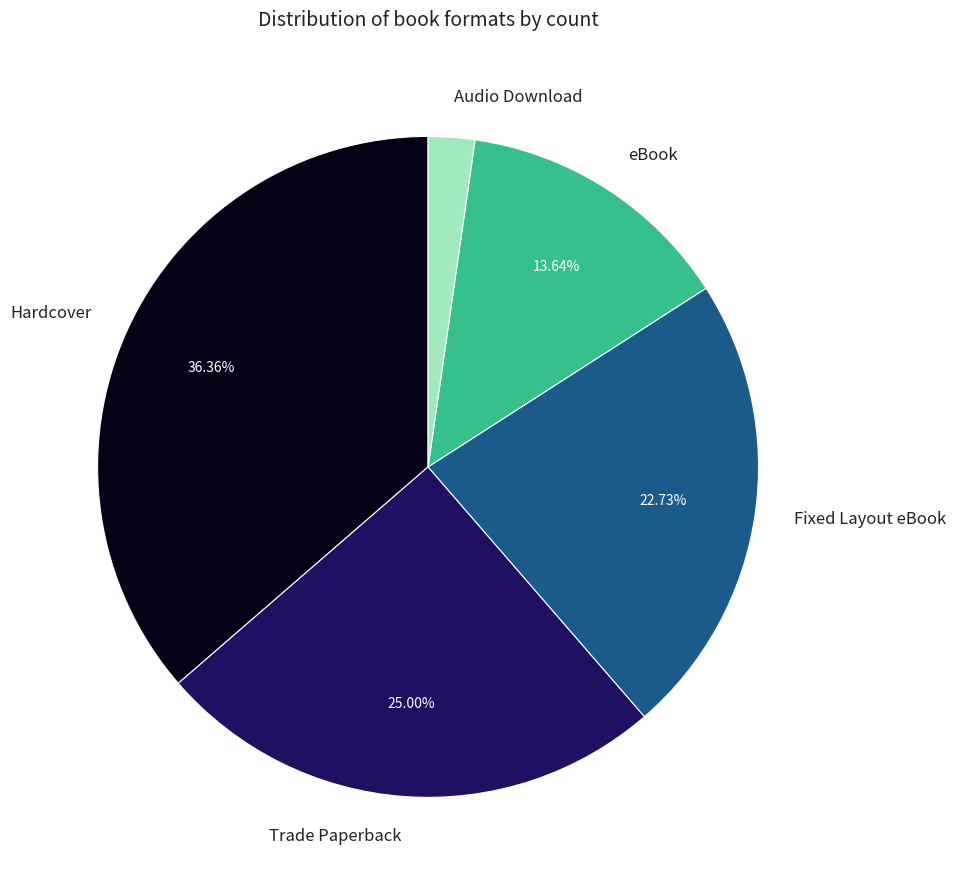

To the nearest percent, what is the combined percentage of Fixed Layout eBook and Audio Download?

25%